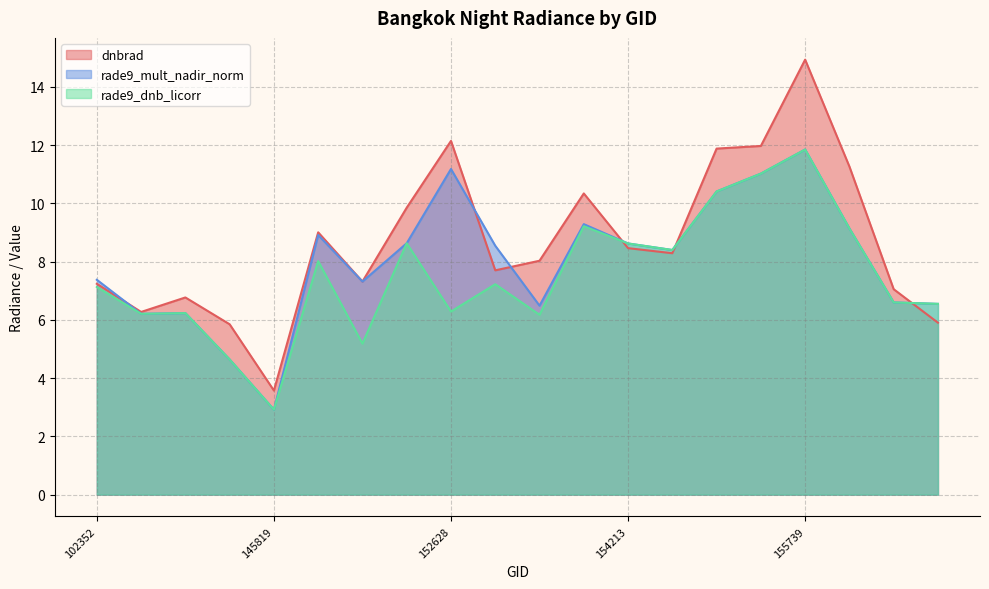

What is the difference between the rade9_mult_nadir_norm values at 143625 and 156294?

1.9